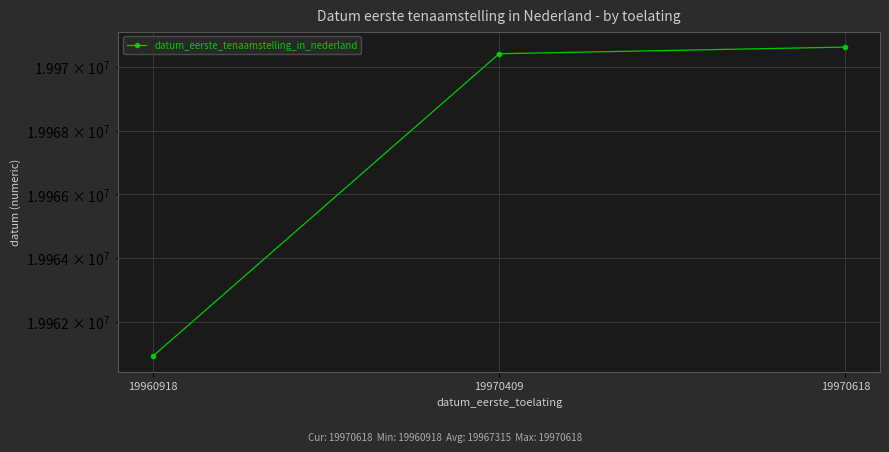

How many lines are shown in the chart?

1